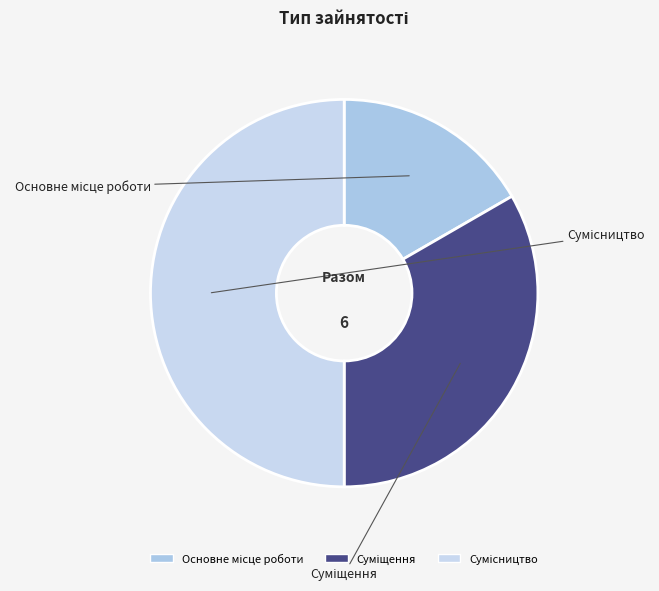

Does Суміщення account for over 50% of the chart?

No